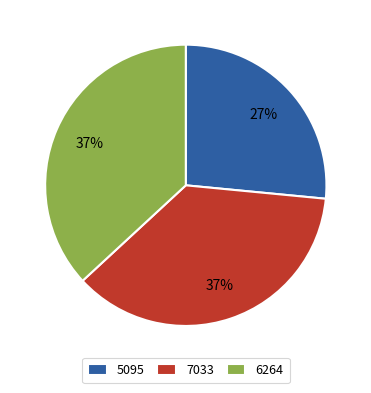

Which slice is the smallest?

5095